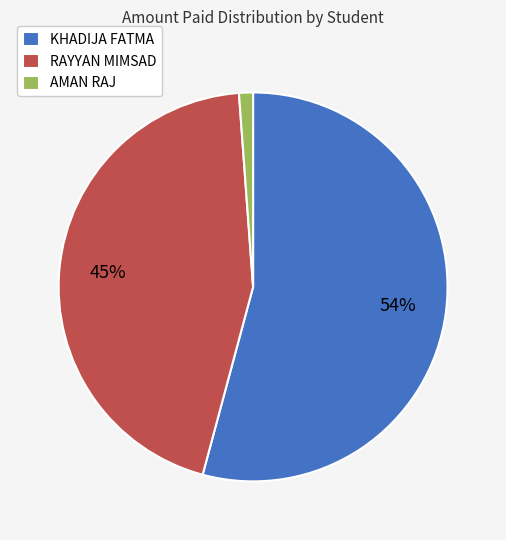

How many slices are in this pie chart?

3